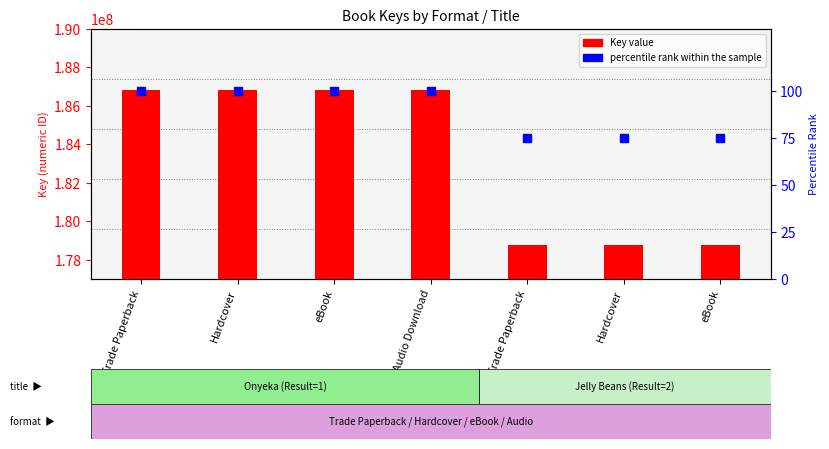

At how many categories does at least one series exceed 47038109?

7